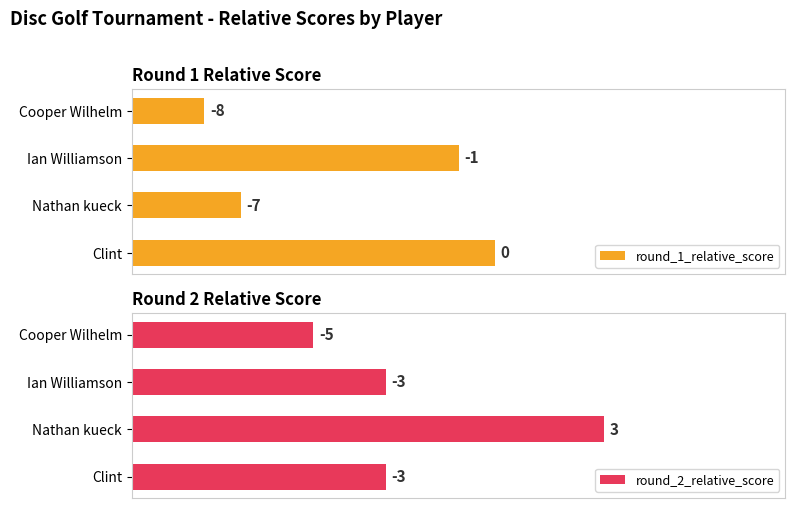

What are all the series names shown in the legend?

round_1_relative_score, round_2_relative_score